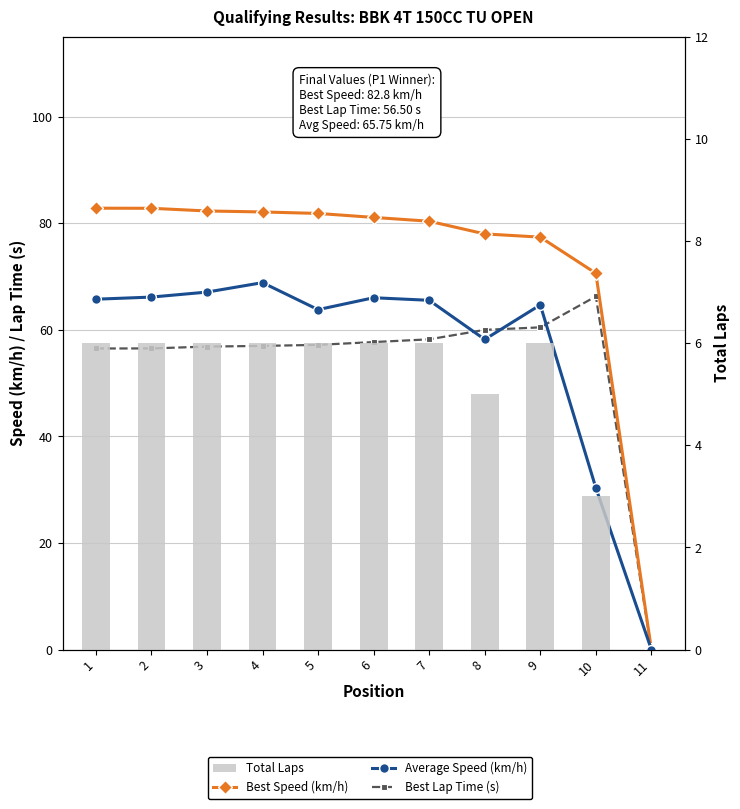

Reading left to right, what are all the values shown in this chart?

Best Speed (km/h): 1=82.8	2=82.8	3=82.3	4=82.1	5=81.8	6=81.1	7=80.4	8=78.0	9=77.4	10=70.6	11=0.0
Average Speed (km/h): 1=65.8	2=66.1	3=67.1	4=68.9	5=63.8	6=66.0	7=65.5	8=58.2	9=64.7	10=30.4	11=0.0
Best Lap Time (s): 1=56.5	2=56.5	3=56.9	4=57.0	5=57.2	6=57.7	7=58.2	8=60.0	9=60.5	10=66.3	11=0.0
Total Laps: 1=6.0	2=6.0	3=6.0	4=6.0	5=6.0	6=6.0	7=6.0	8=5.0	9=6.0	10=3.0	11=0.0